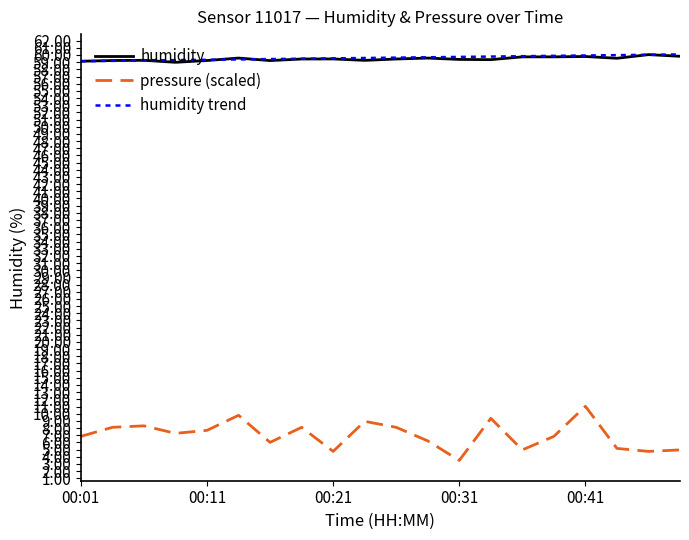

What is the minimum value for pressure (scaled)?

3.5